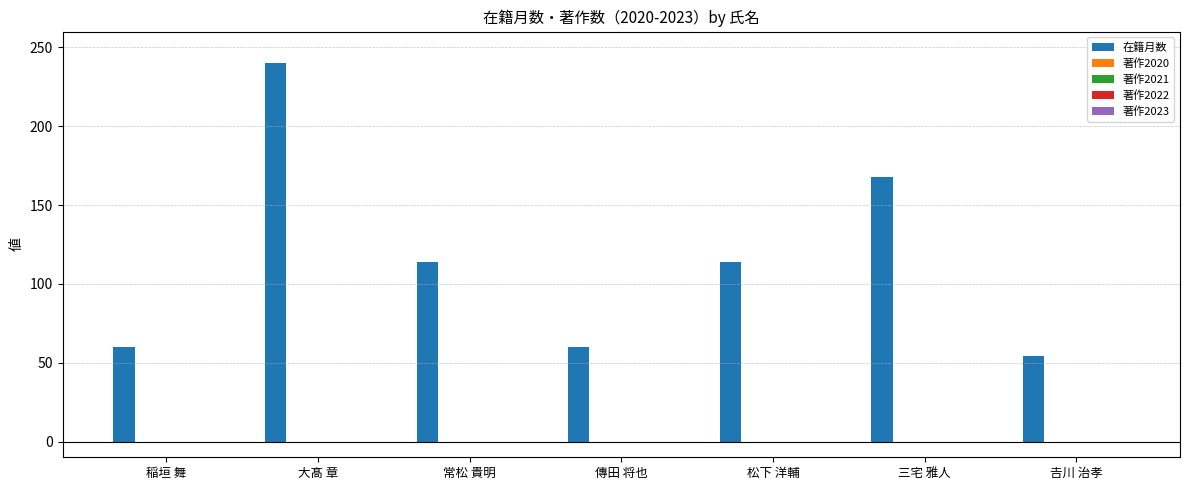

What is the average value?

116